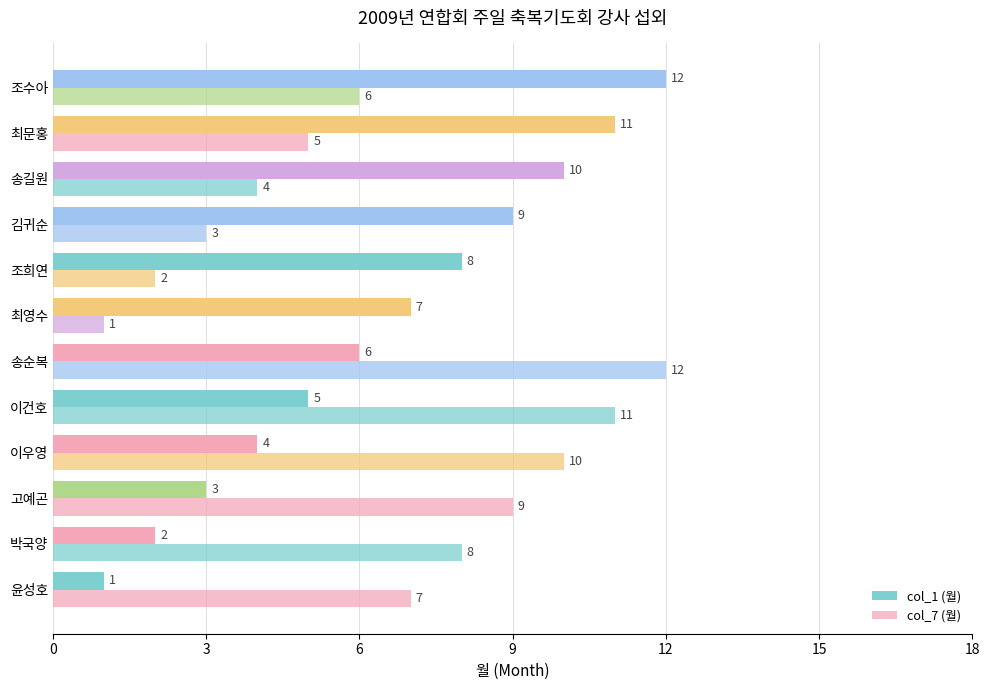

What is the minimum value shown in the chart?

1